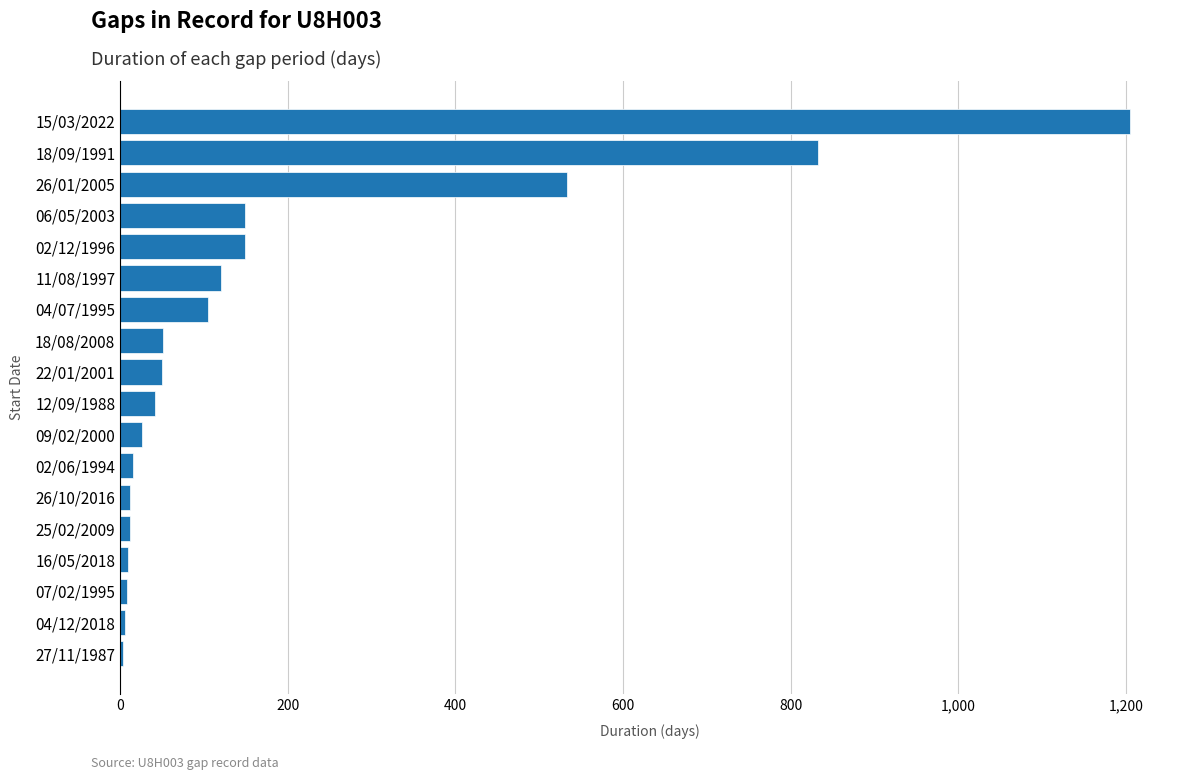

The chart shows a value of 104.9 at 04/07/1995. True or false?

True